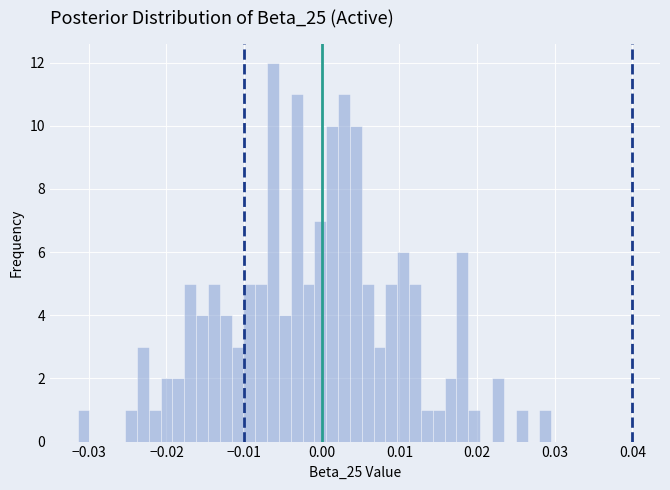

Read against the x-axis, roughly where is the centre of the tallest bar?

-0.006